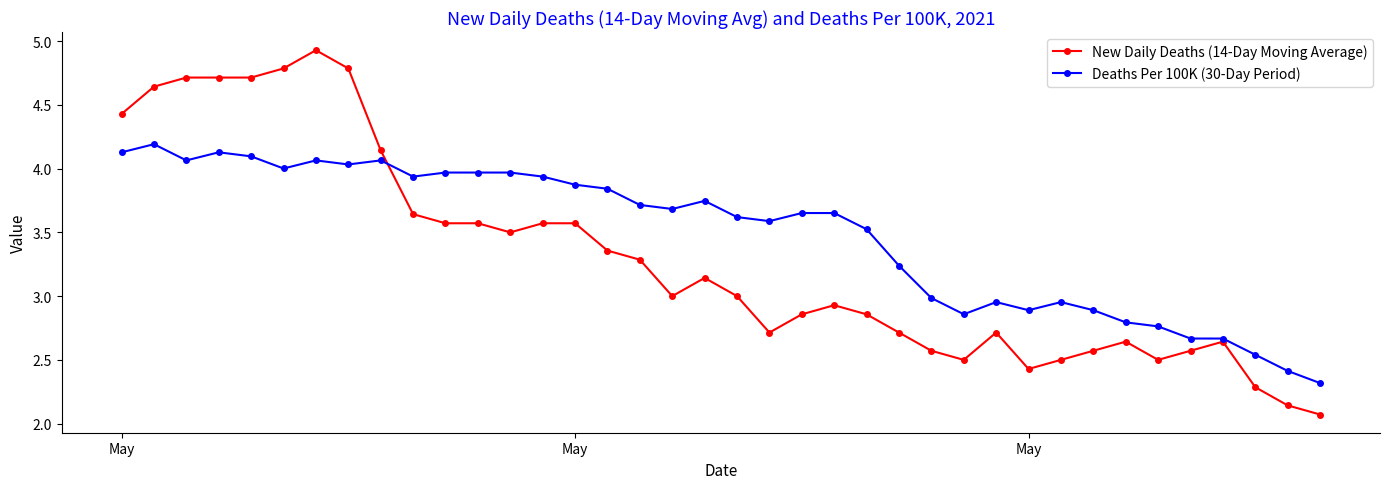

How many distinct data groups are displayed?

2